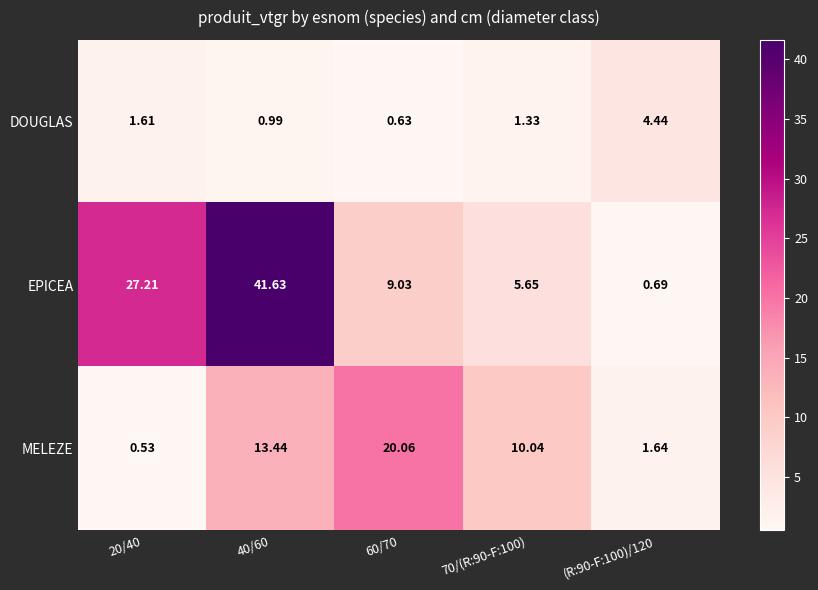

What is the greatest value displayed?

41.6